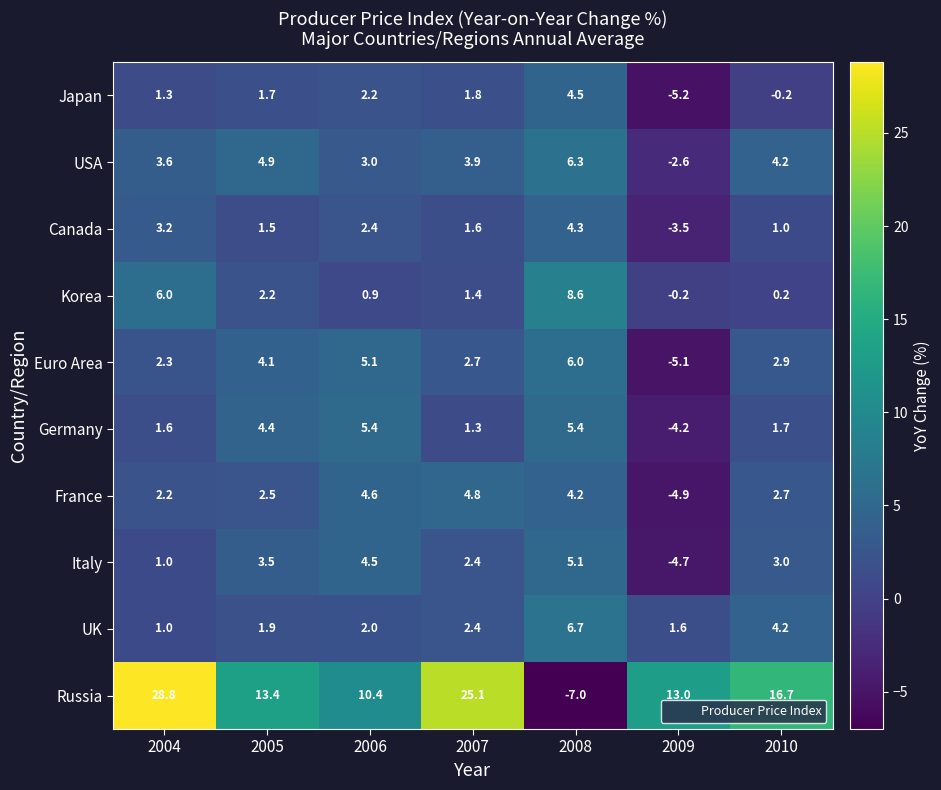

Which series has the largest range (max minus min)?

Russia